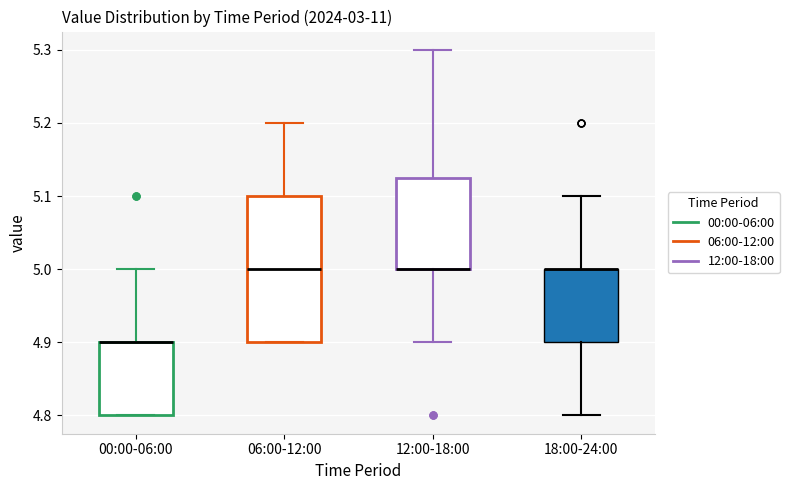

Reading left to right, transcribe this box plot: for each box, give where its median line is, the range the box spans, and where its two whiskers end, as read against the y-axis. The values are not printed on the chart, so give them approximately, as read against the axis.

00:00-06:00: median 4.90 (drawn on the box's upper edge), box 4.80 to 4.90, whiskers 4.80 to 5.00
06:00-12:00: median 5.00, box 4.90 to 5.10, whiskers 4.90 to 5.20
12:00-18:00: median 5.00 (drawn on the box's lower edge), box 5.00 to 5.13, whiskers 4.90 to 5.30
18:00-24:00: median 5.00 (drawn on the box's upper edge), box 4.90 to 5.00, whiskers 4.80 to 5.10